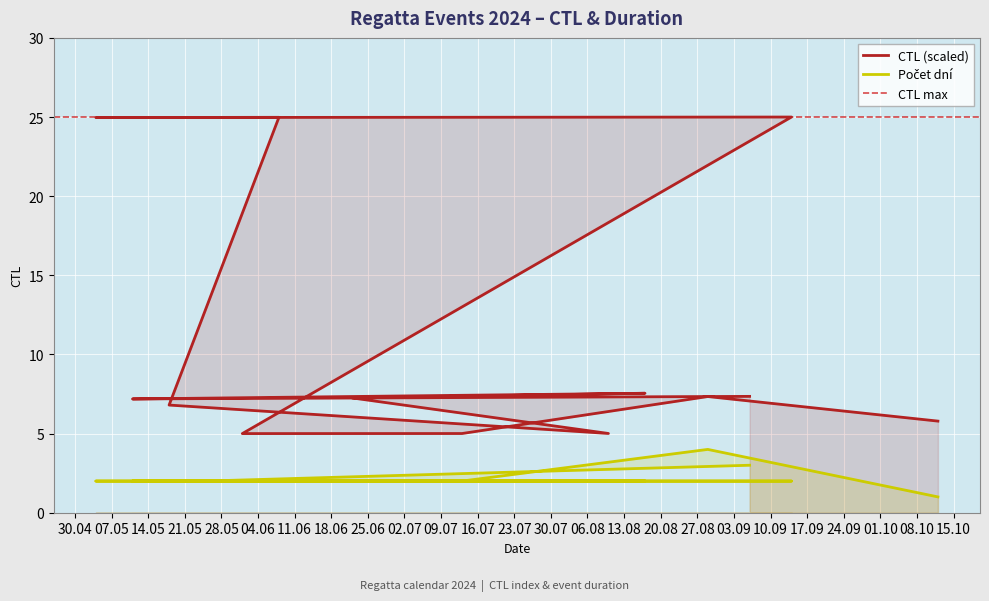

True or false: Počet dní and CTL (scaled) intersect in this chart.

False